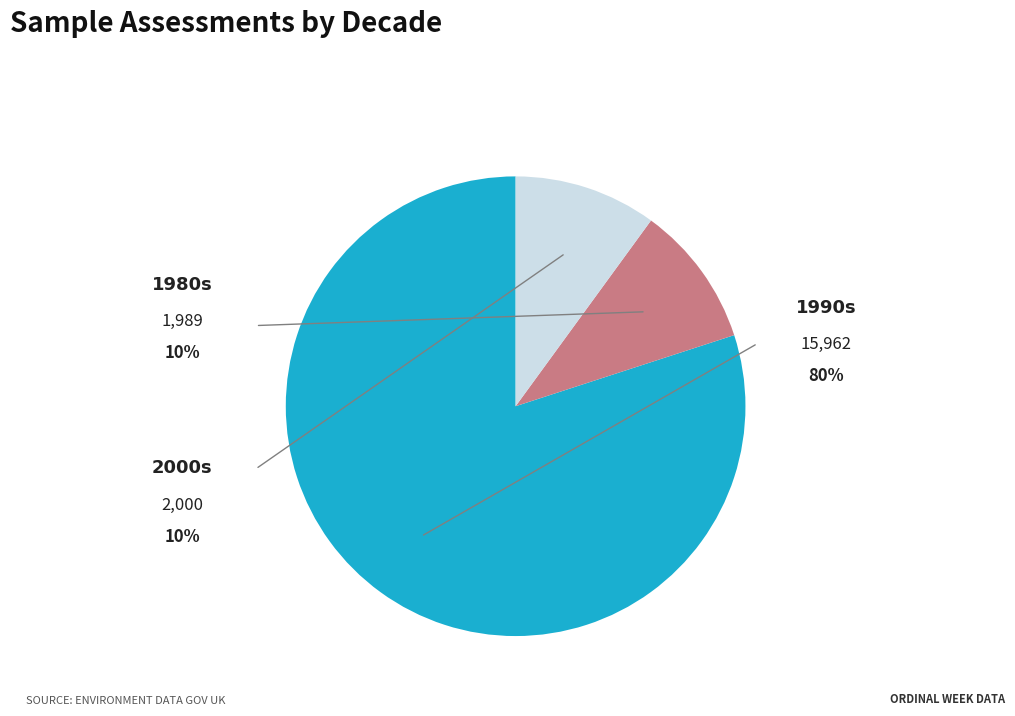

Is there a majority slice in this chart?

Yes